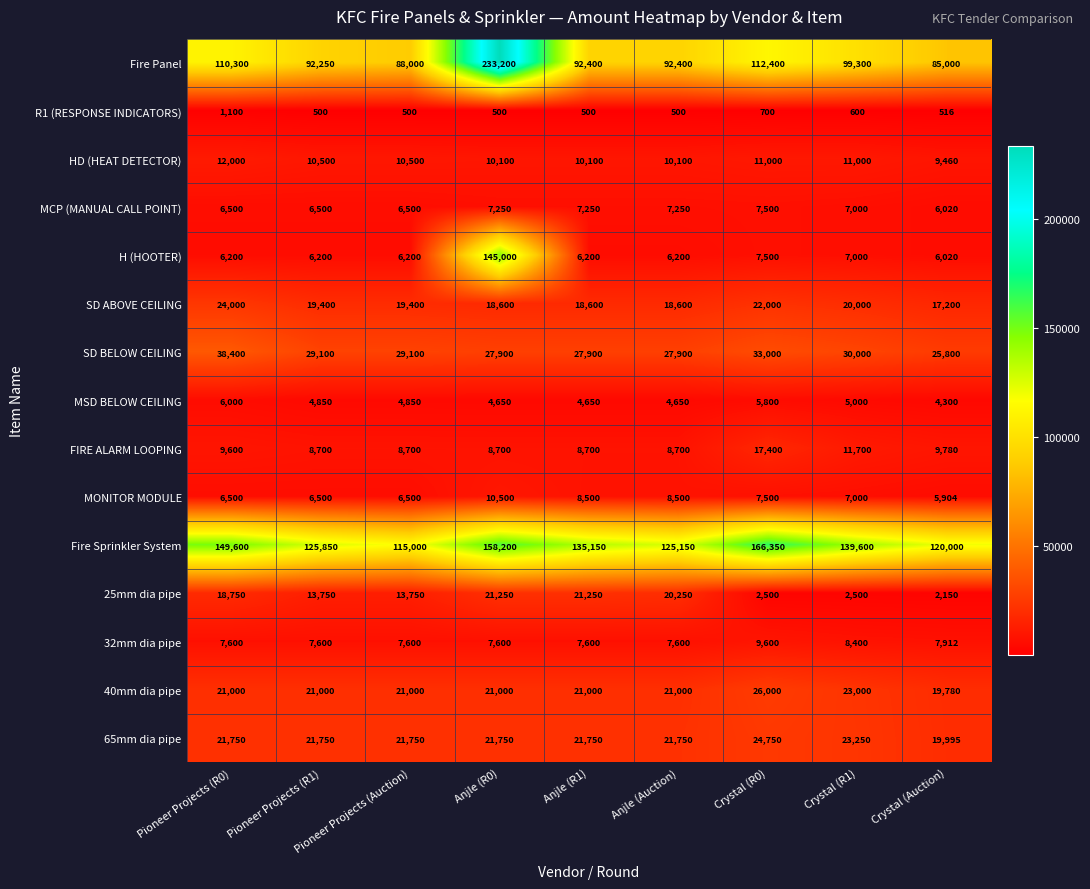

What is the difference between the highest and lowest values at Pioneer Projects (R0)?

148500